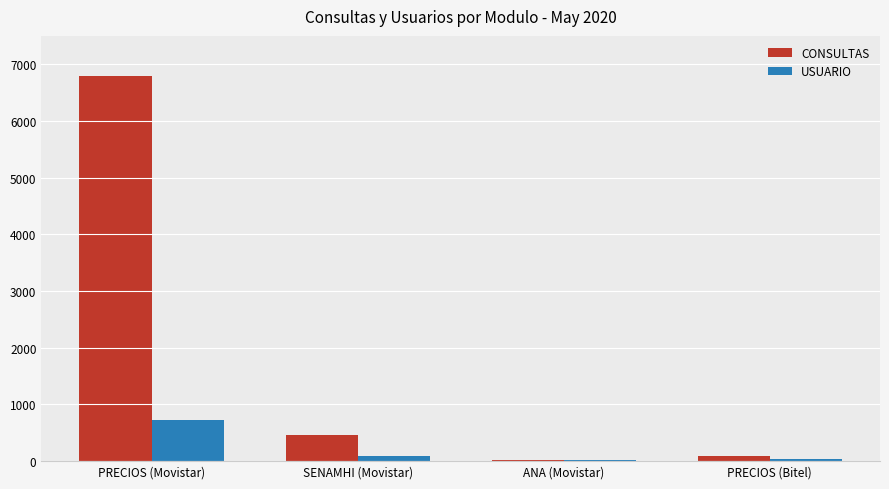

At which label does USUARIO reach its peak?

PRECIOS (Movistar)